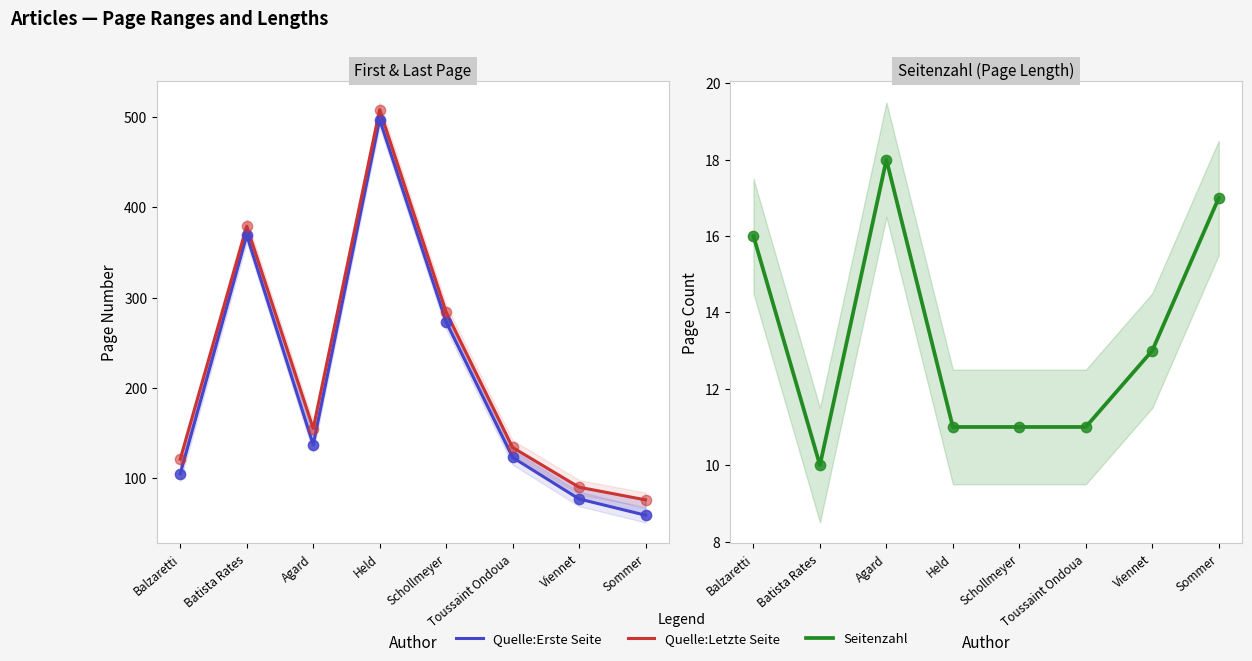

Is the value of Quelle:Erste Seite at Balzaretti greater than the value of Seitenzahl at Held?

Yes